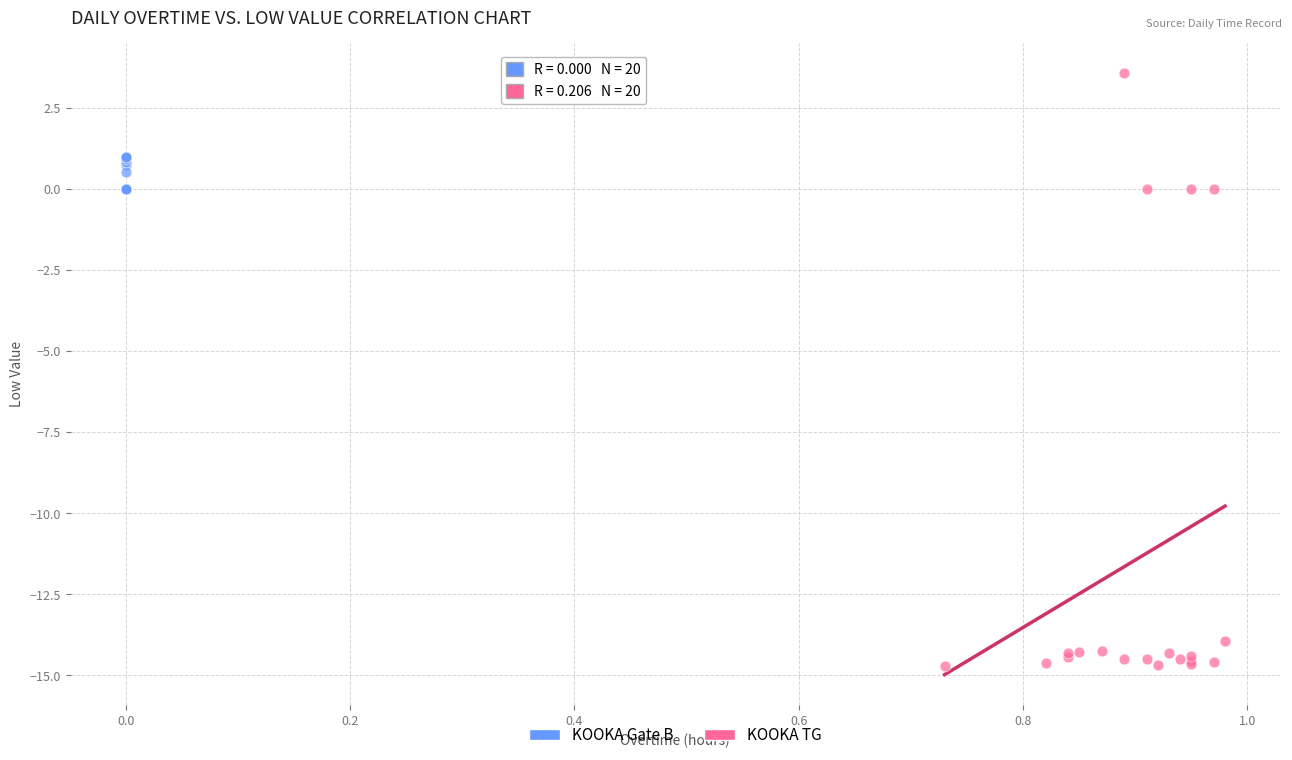

Which series reaches the minimum Y coordinate?

KOOKA TG